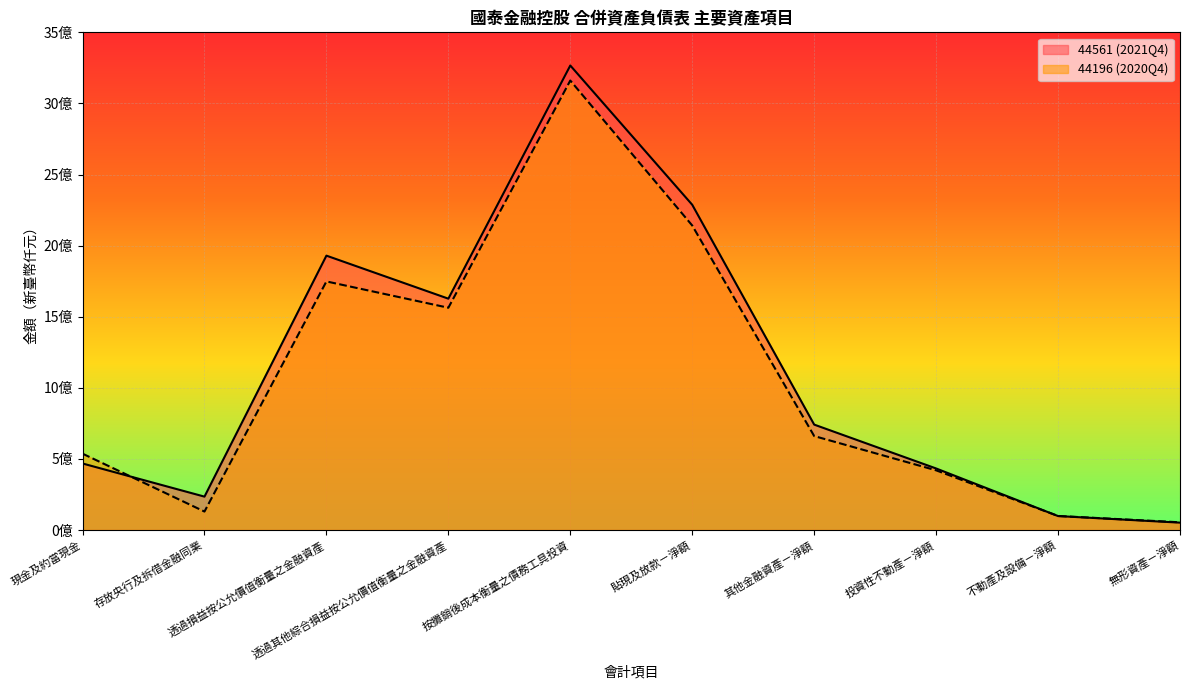

Read the 44561 (2021Q4) value at 存放央行及拆借金融同業.

234546475